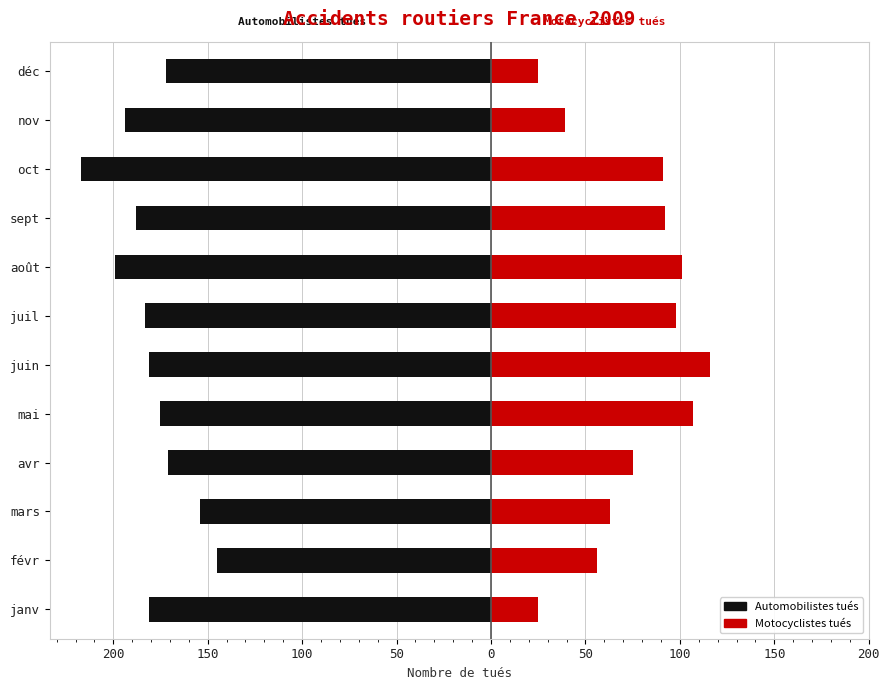

How many data points does each series have?

12